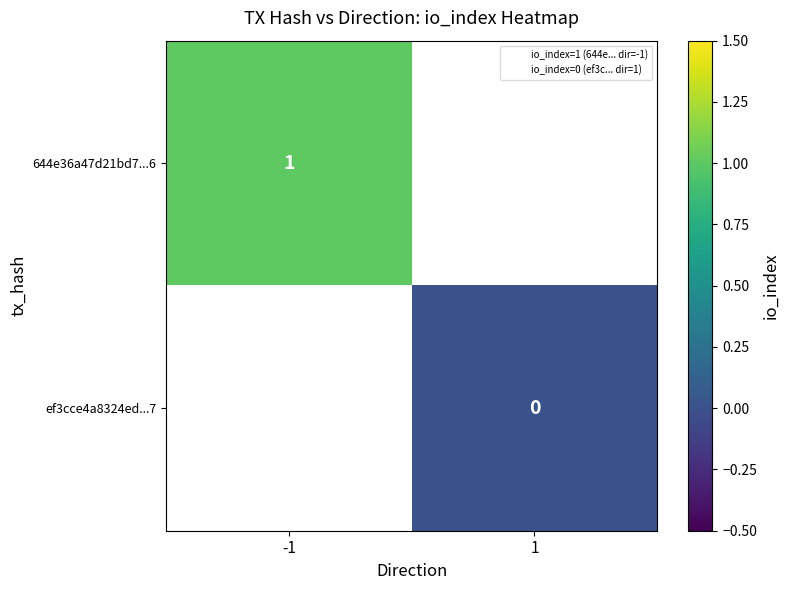

Rank the categories by 644e36a47d21bd7...6 value from highest to lowest.

-1, 1